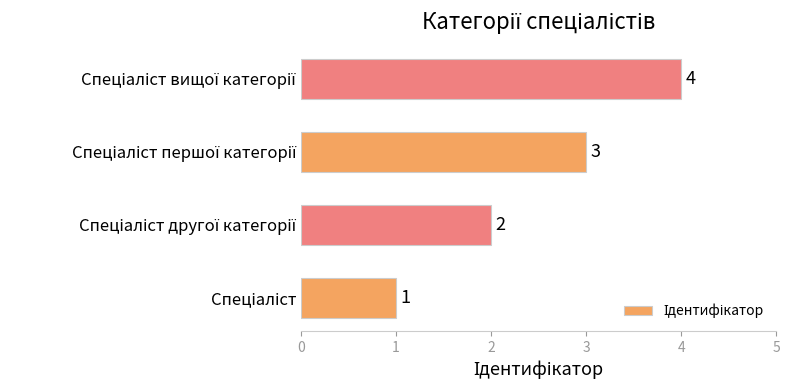

Count the values in the range 2 to 4.

3